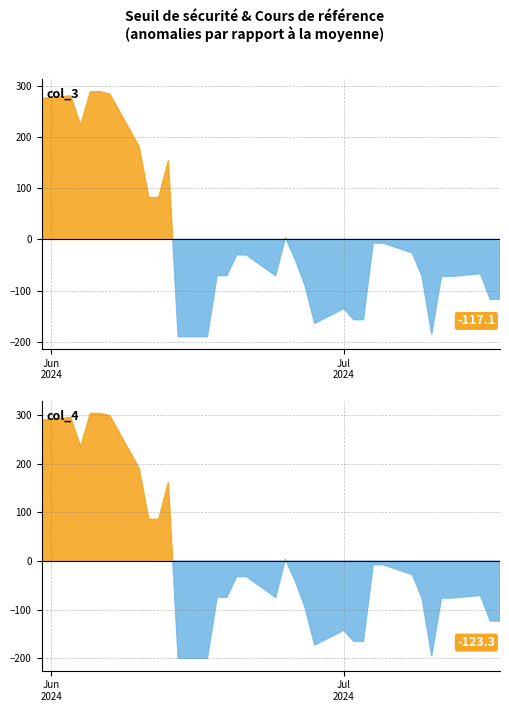

True or false: Seuil de securite (col_3) has a value of 2244.0 at 2024-06-13.

False